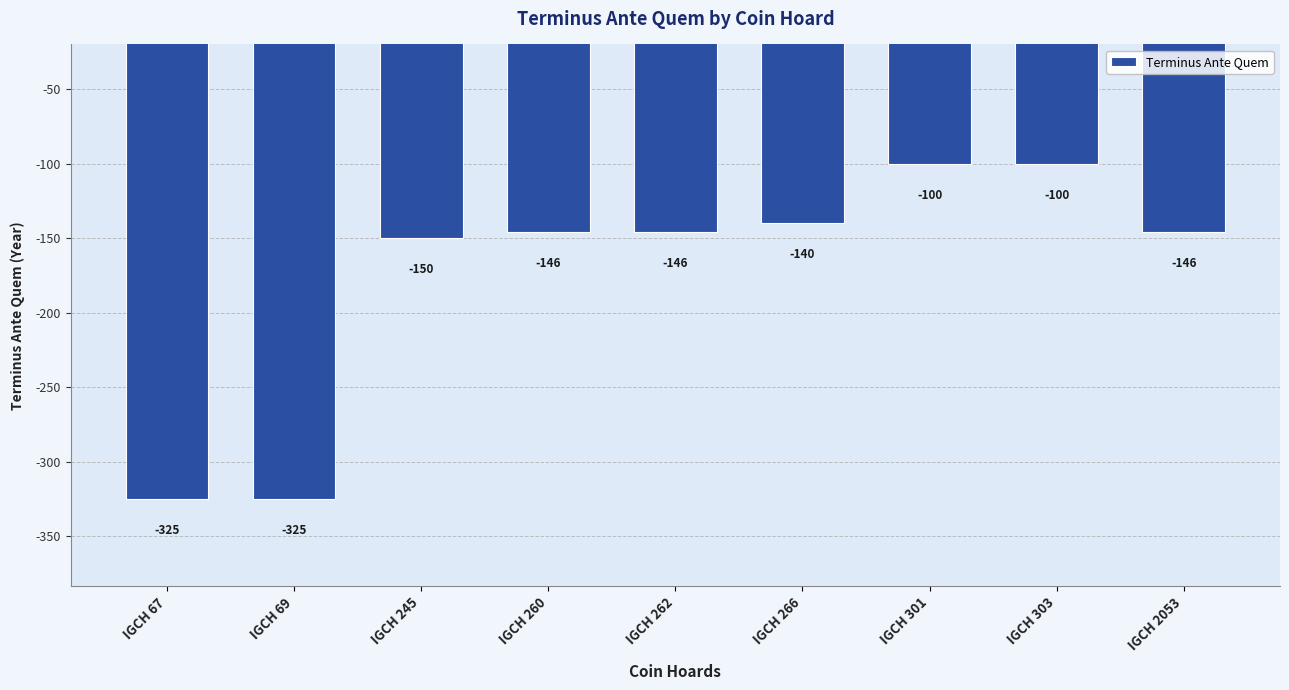

What is the greatest value displayed?

-100